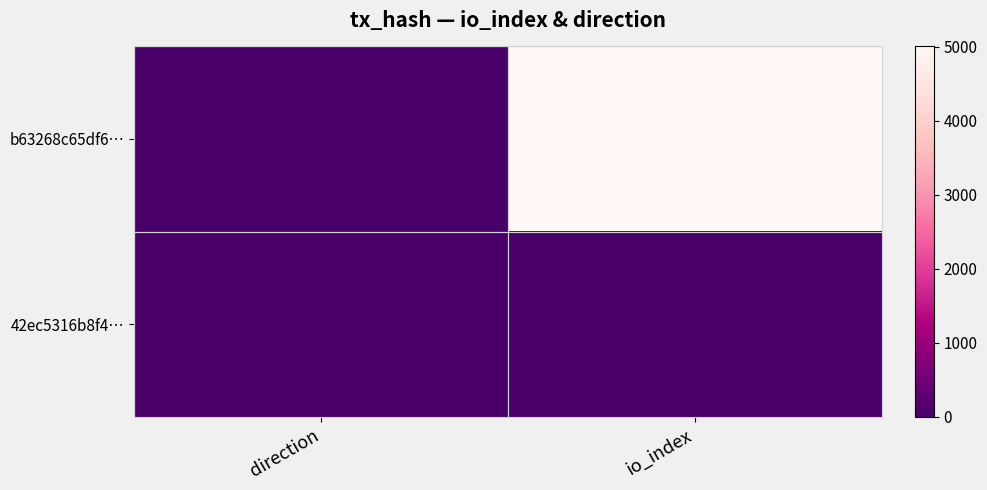

At which category does the chart reach its minimum across all series?

direction